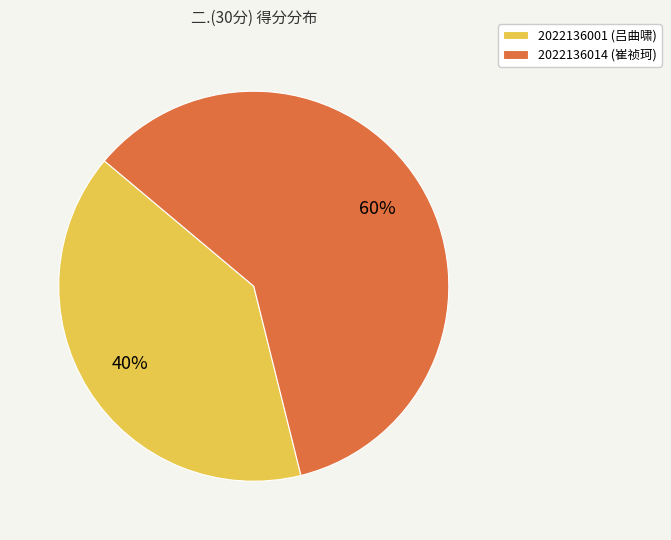

How many segments does this pie chart have?

2